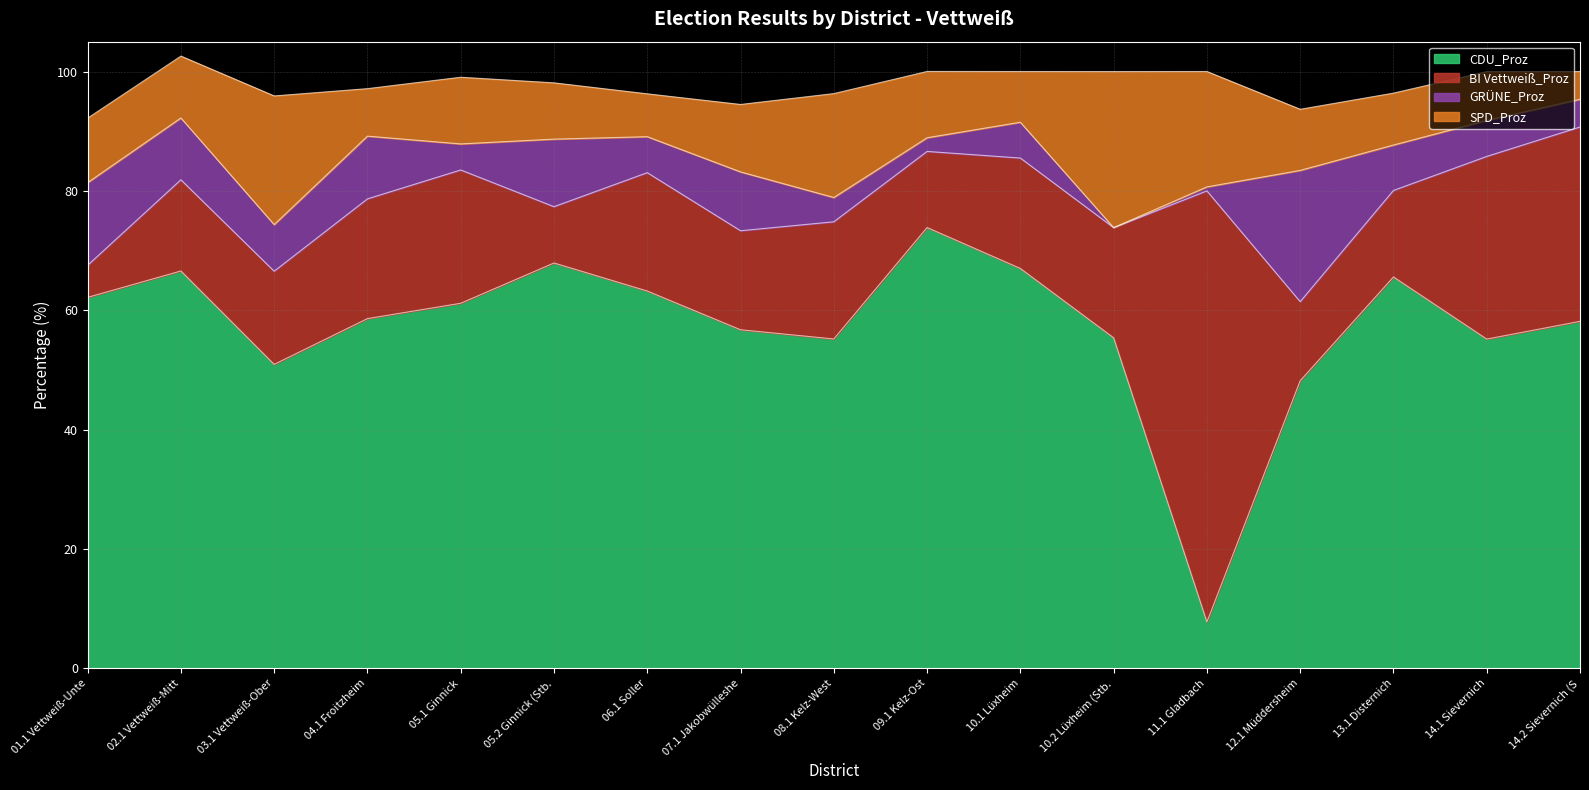

True or false: BI Vettweiß_Proz has more than 1 interior local peaks.

True